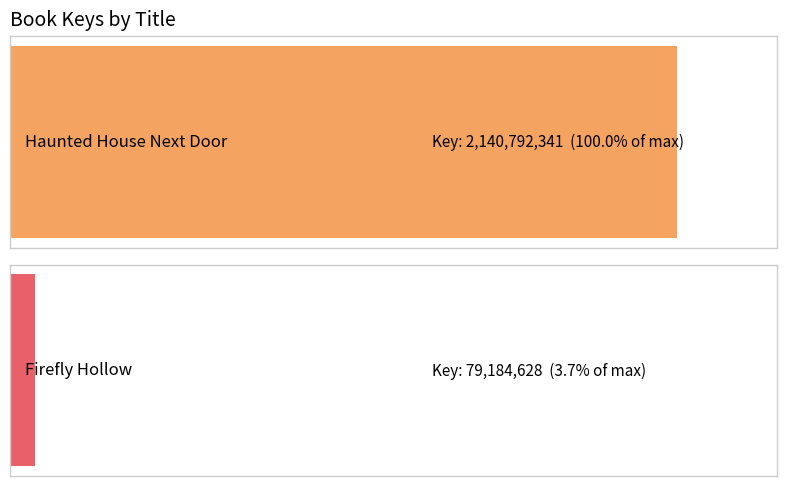

True or false: Hardcover has a value of 2140792341 at Haunted House Next Door.

True